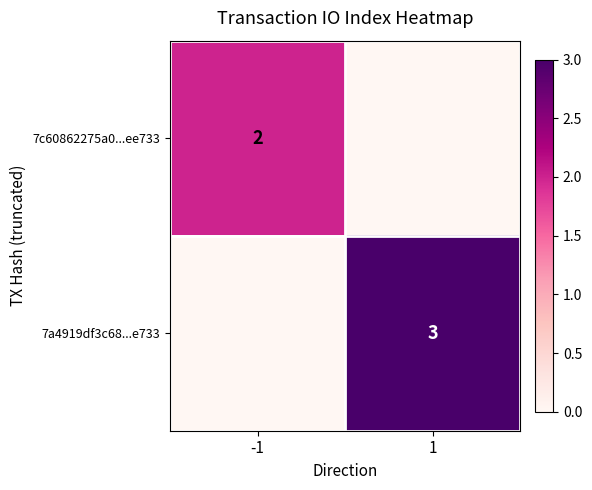

Which label corresponds to the largest value in the chart?

1